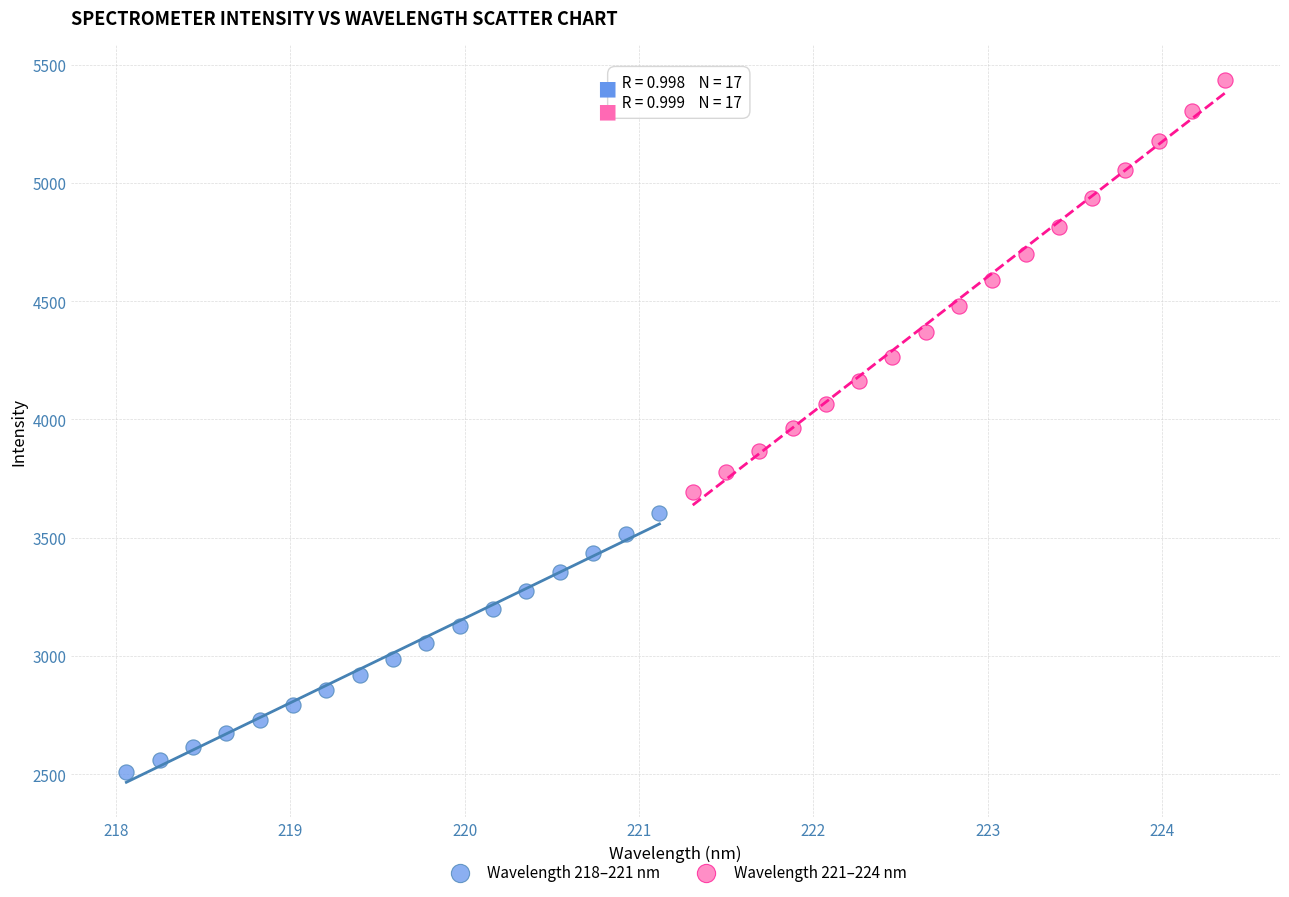

What are all the series names shown in the legend?

Wavelength 218–221 nm, Wavelength 221–224 nm